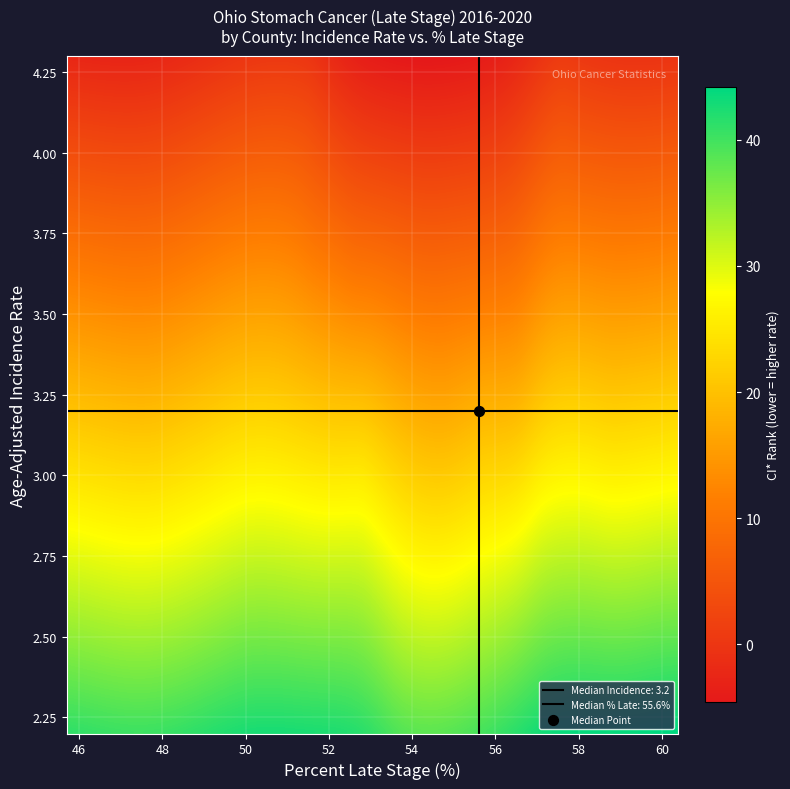

Reading right to left, extract all data points from this chart.

incidence_rate: 28=2.9	27=3.1	26=2.7	25=3.2	24=3.2	23=3.0	22=4.0	21=4.3	20=2.7	19=2.9	18=3.0	17=3.3	16=3.7	15=3.2	14=3.5	13=3.6	12=3.3	11=3.2	10=2.2	9=3.8	8=3.0	7=3.6	6=3.8	5=4.2	4=2.5	3=2.6	ci_rank=3.1	percent_late_stage=3.2	incidence_rate=2.4
percent_late_stage: 28=60.4	27=60.0	26=60.0	25=58.8	24=58.6	23=58.3	22=58.0	21=57.6	20=57.5	19=57.1	18=57.1	17=56.6	16=56.4	15=55.7	14=55.6	13=54.9	12=54.8	11=54.5	10=53.7	9=53.1	8=52.8	7=52.6	6=51.6	5=51.5	4=50.0	3=50.0	ci_rank=49.1	percent_late_stage=47.6	incidence_rate=45.7
ci_rank: 28=29.0	27=24.0	26=34.0	25=21.0	24=22.0	23=27.0	22=5.0	21=3.0	20=33.0	19=30.0	18=25.0	17=15.0	16=8.0	15=20.0	14=11.0	13=10.0	12=14.0	11=17.0	10=38.0	9=6.0	8=28.0	7=9.0	6=7.0	5=4.0	4=36.0	3=35.0	ci_rank=23.0	percent_late_stage=19.0	incidence_rate=37.0